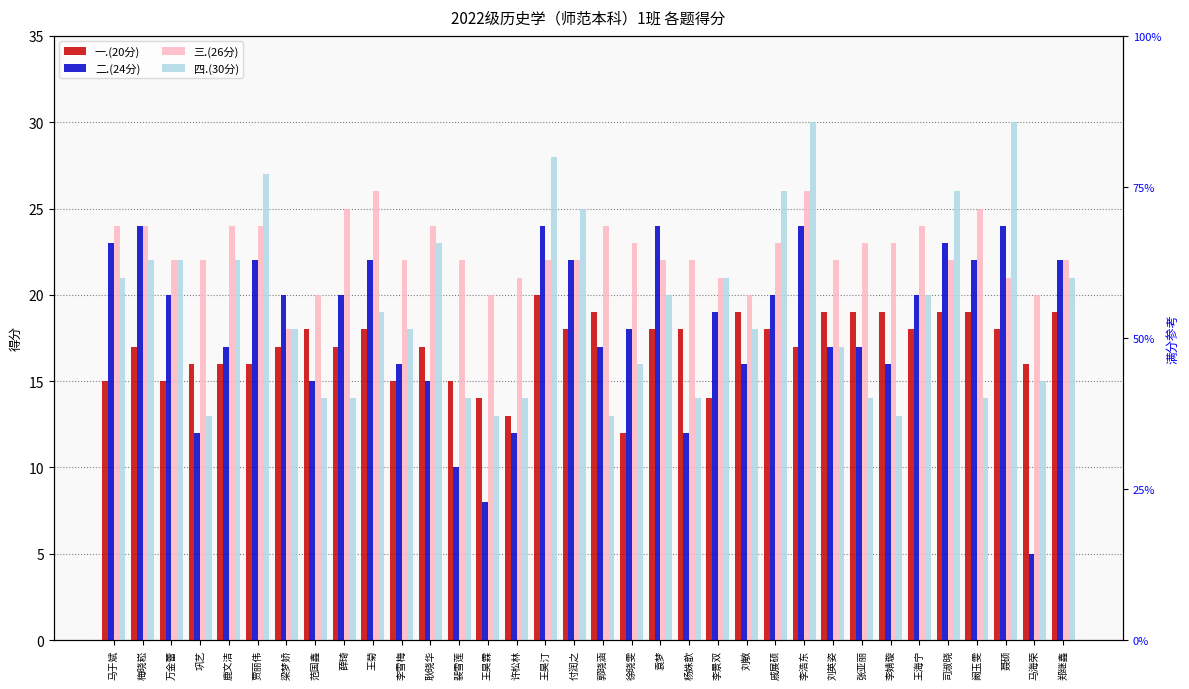

How many distinct data groups are displayed?

4